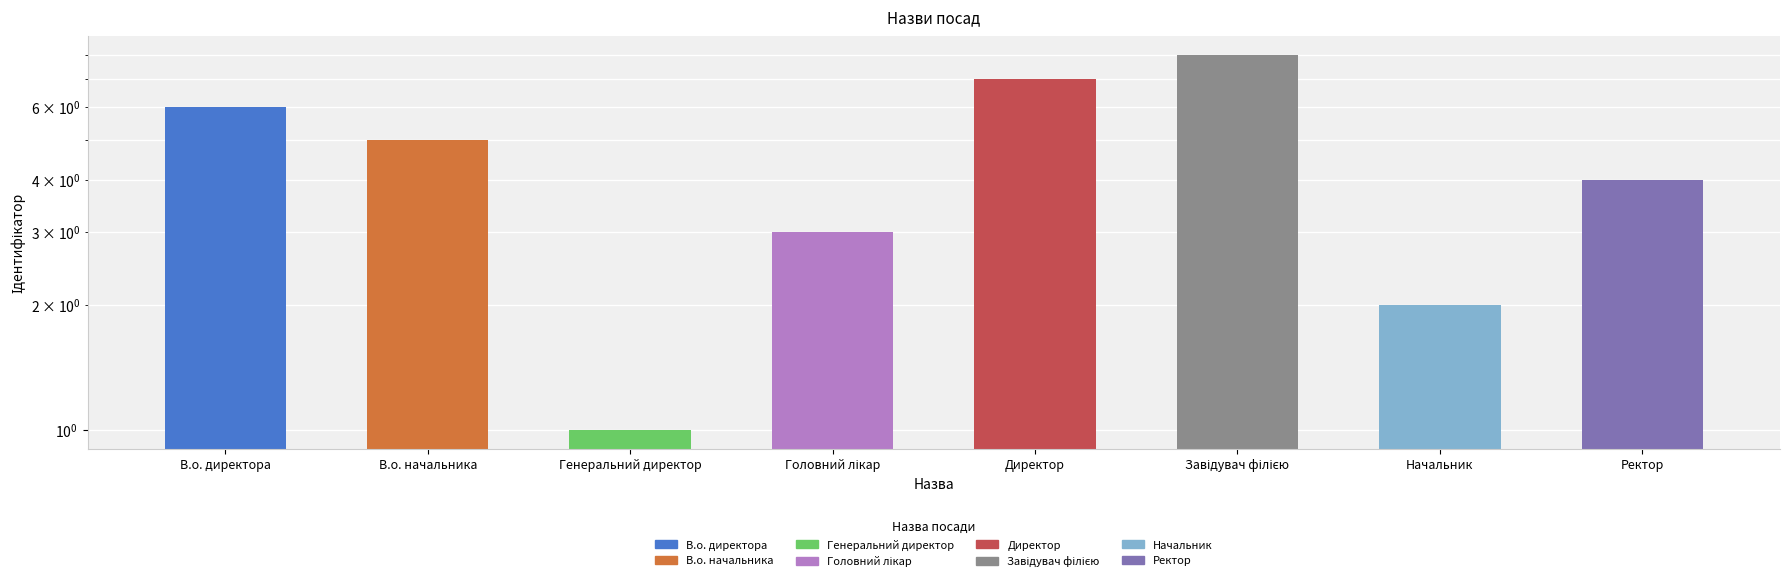

What is the sum of the values at В.о. директора and В.о. начальника?

11